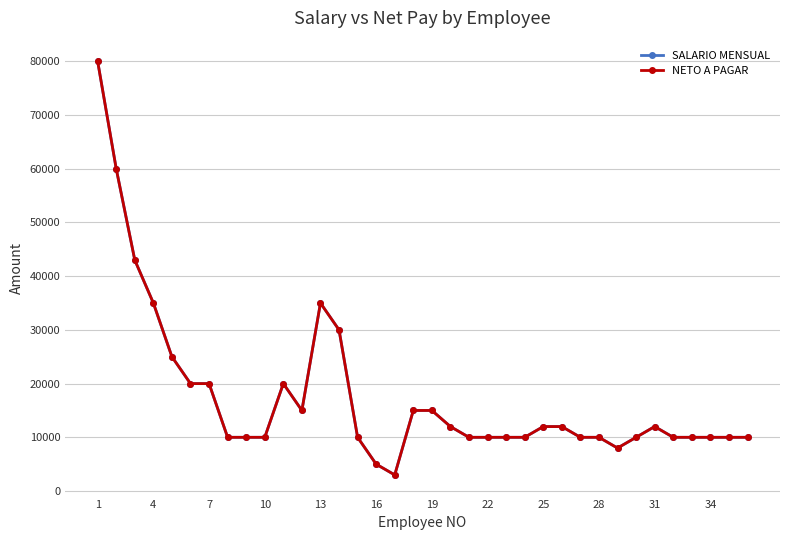

Which series has the largest total across all categories?

SALARIO MENSUAL